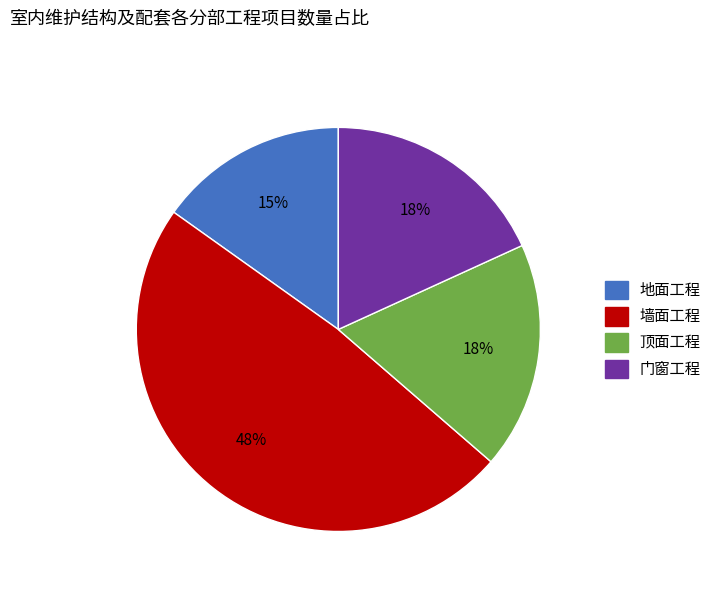

What is the ratio of the value at 墙面工程 to the value at 地面工程?

3.2